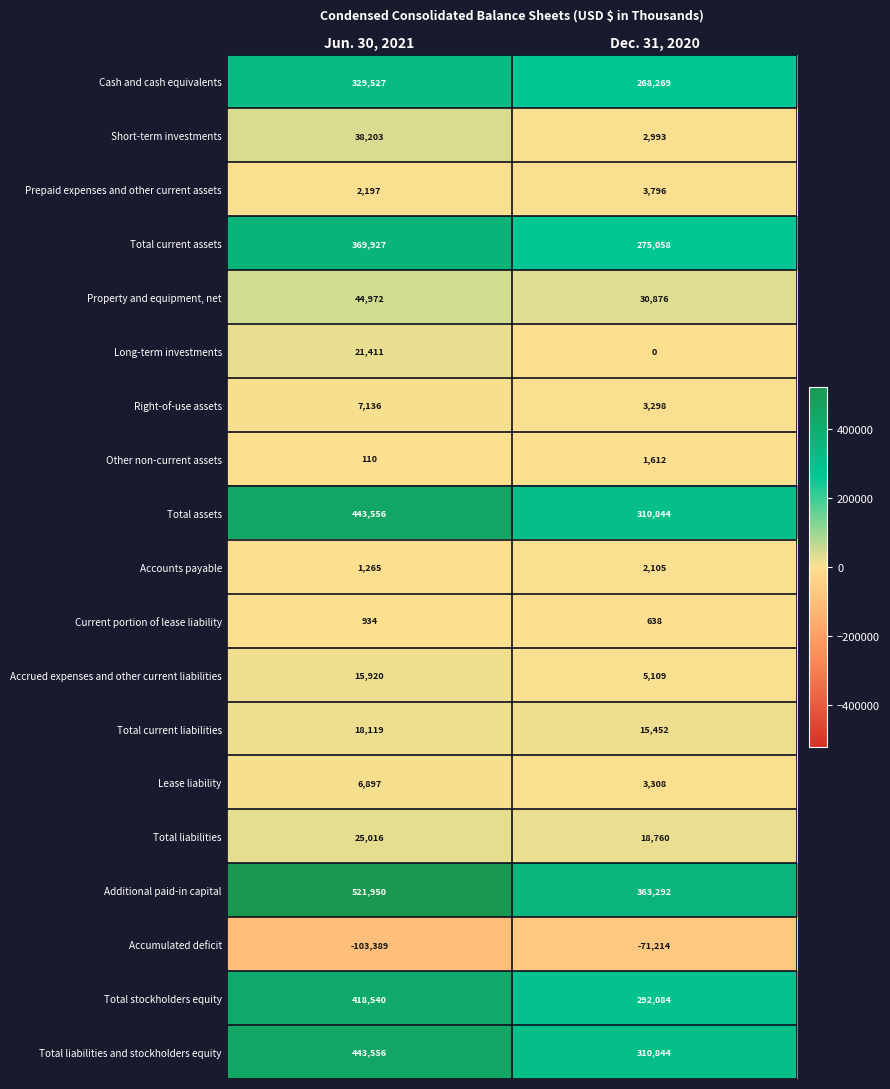

Rank the categories by Long-term investments value from highest to lowest.

Jun. 30, 2021, Dec. 31, 2020